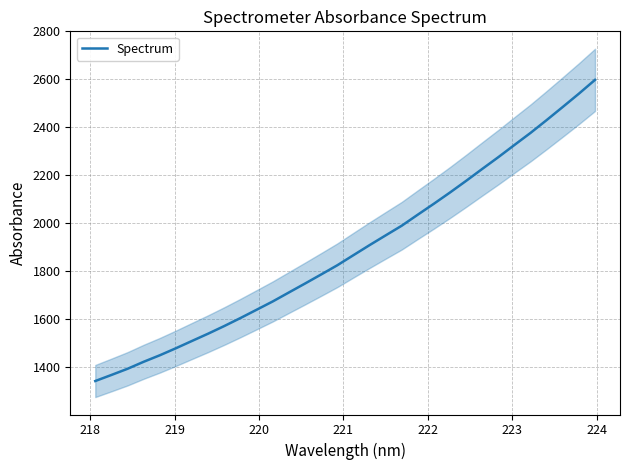

What is the maximum value for Spectrum?

2597.8